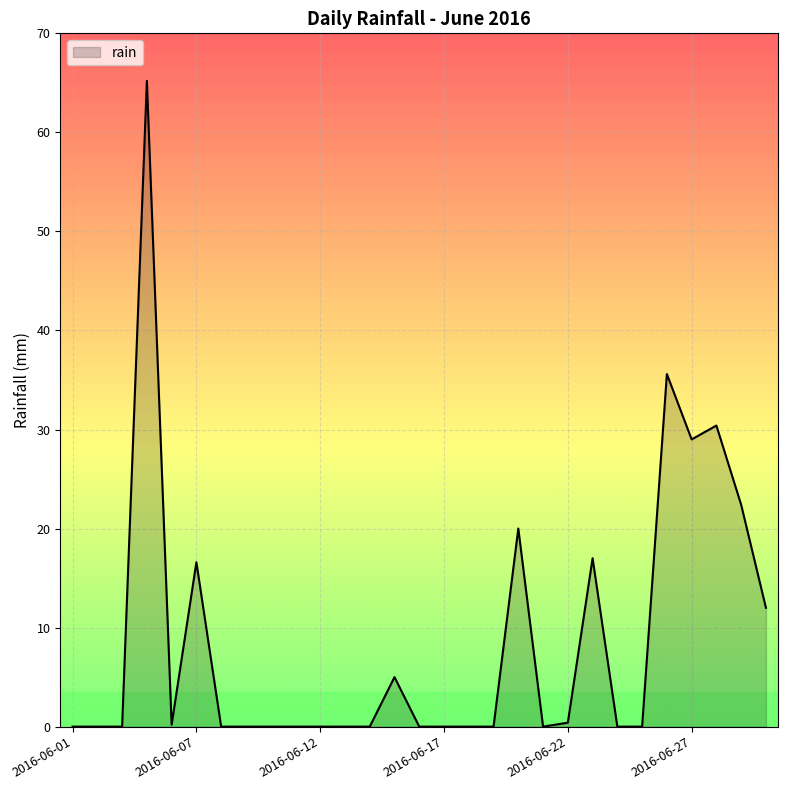

What is the maximum value shown in the chart?

65.2